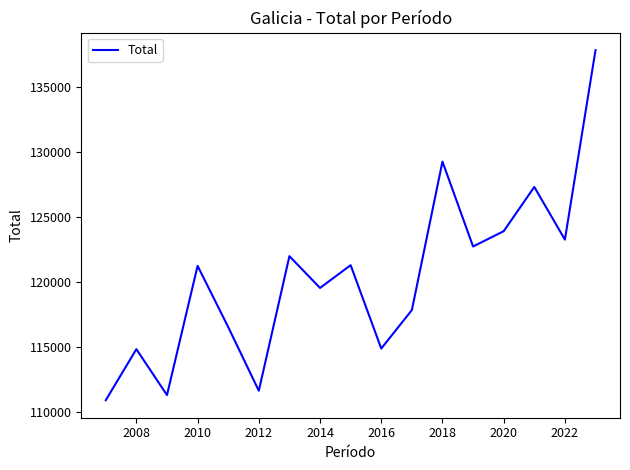

What is the greatest value displayed?

137788